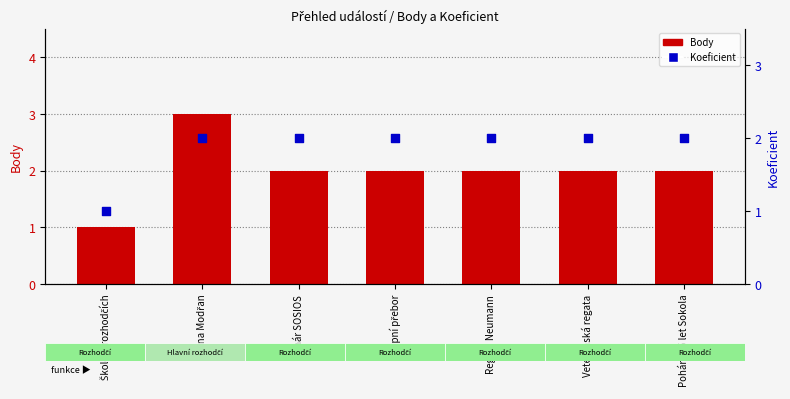

Which series contains the lowest Y value?

Body